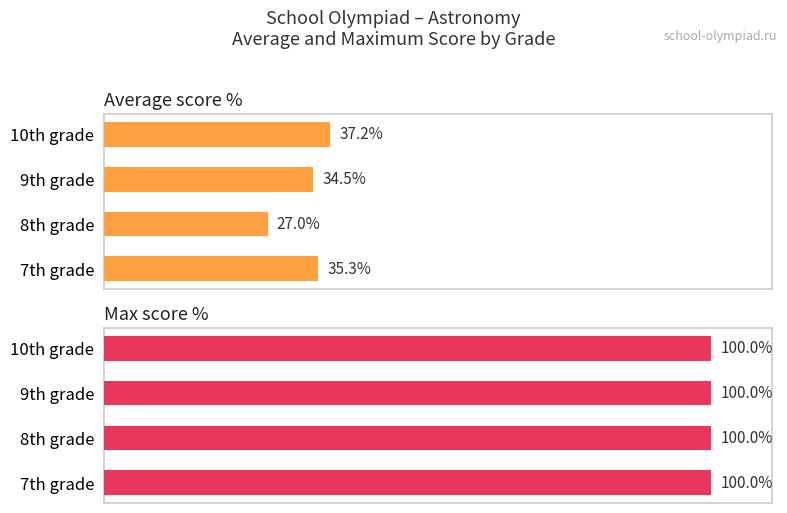

What are all the series names shown in the legend?

Average score %, Max score %